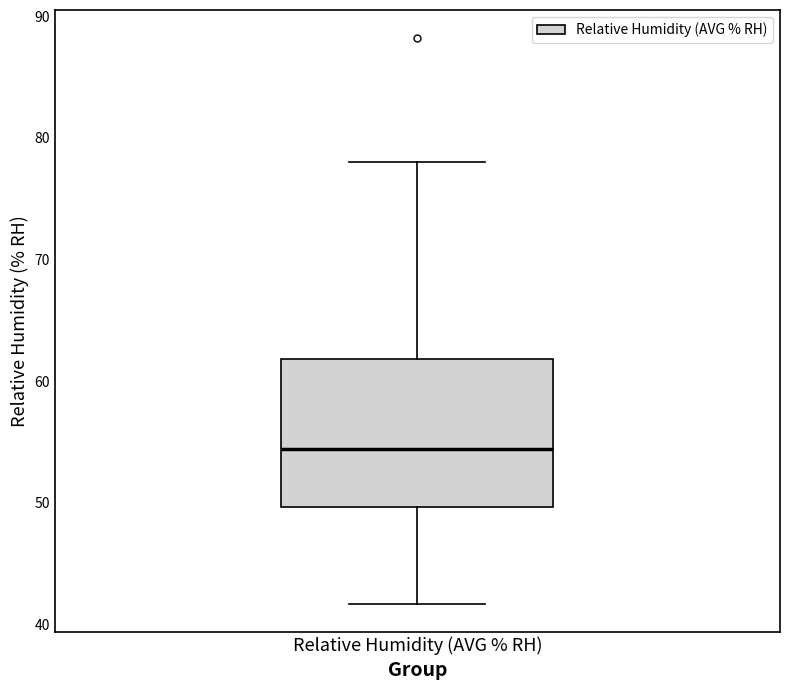

Where is the lower edge of the box for Relative Humidity (AVG % RH) on the y-axis? The values are not printed on the chart, so give them approximately, as read against the axis.

50